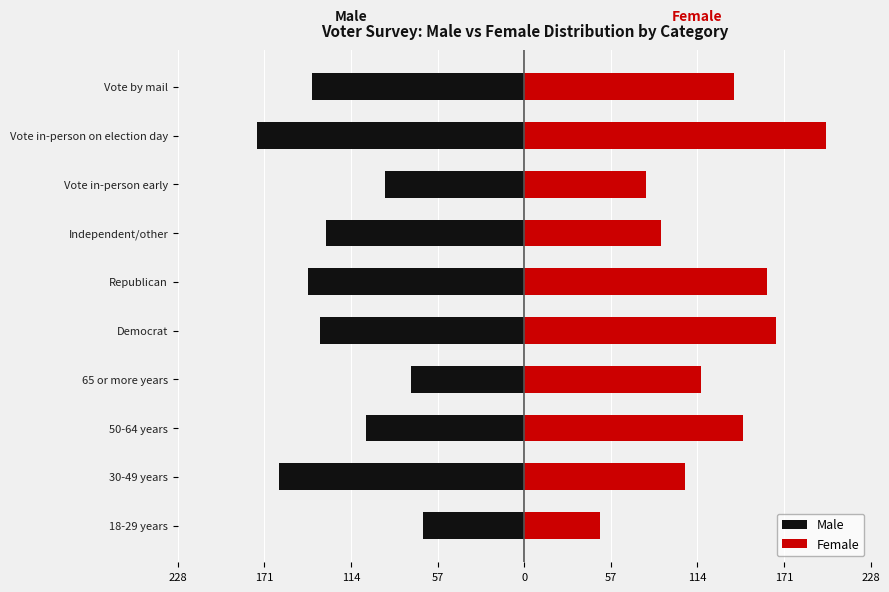

What is the value of the Male bar at the 2nd from the left?

-161.6